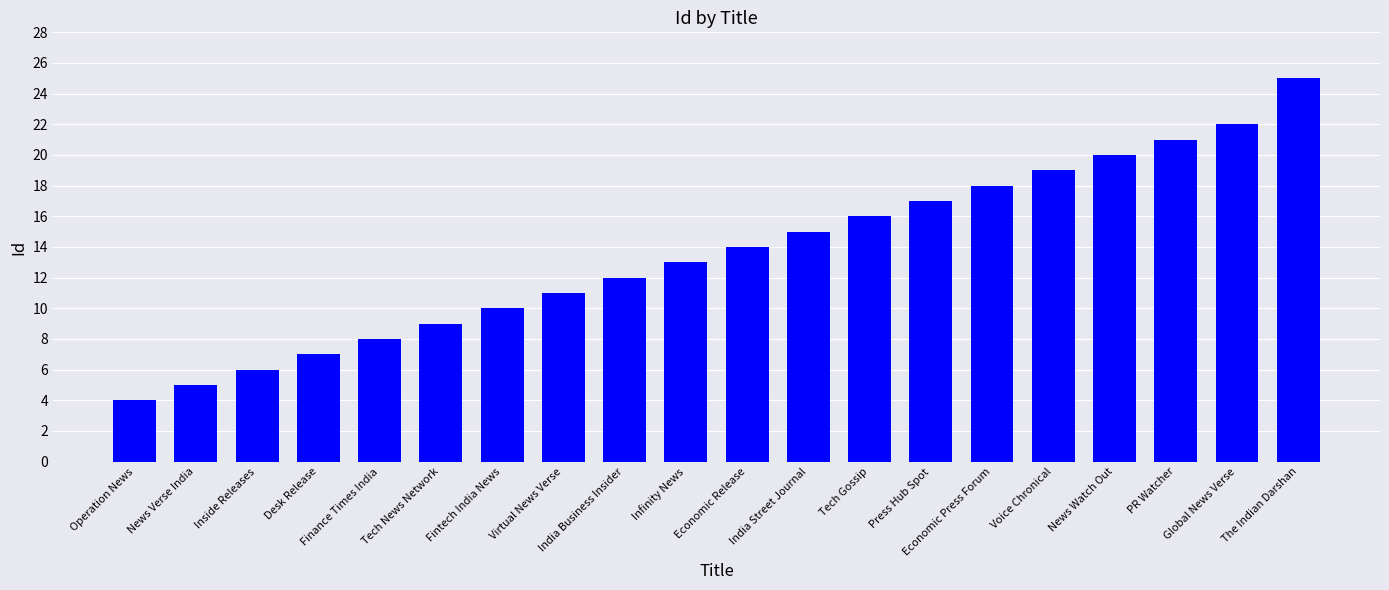

What is the value of the 19th bar from the left?

22